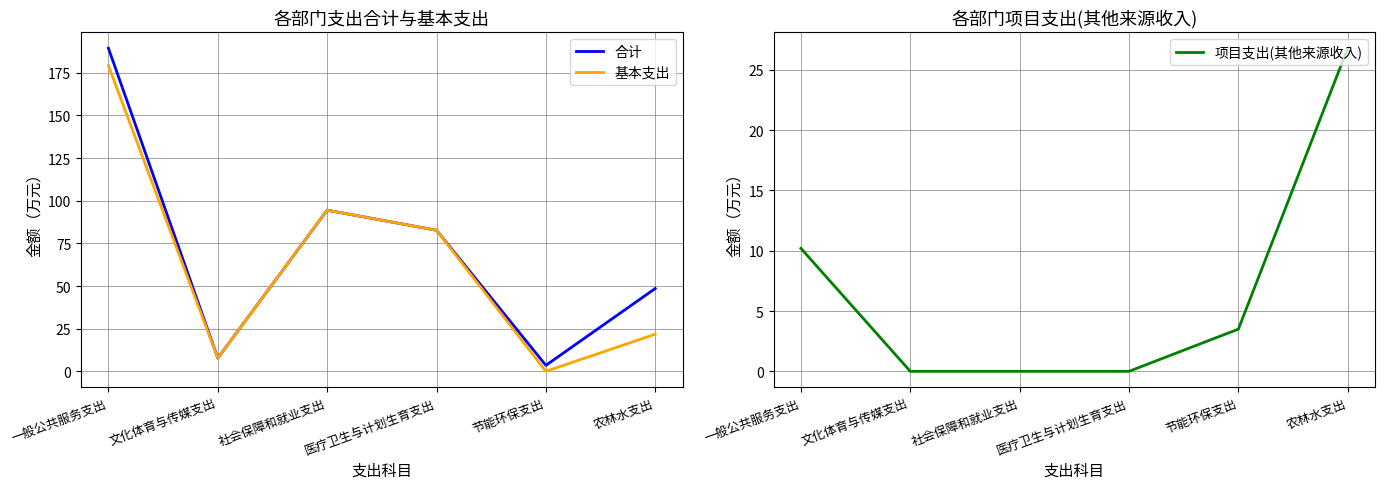

What is the difference between the maximum and minimum values in the 基本支出 series?

179.2